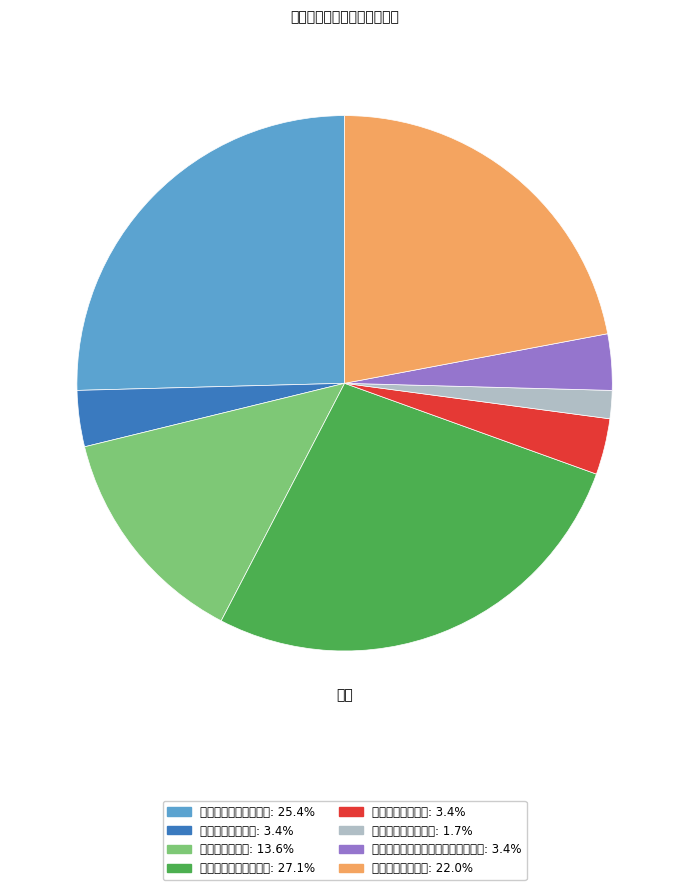

Which category has the biggest portion of the pie?

连云港市第二人民医院